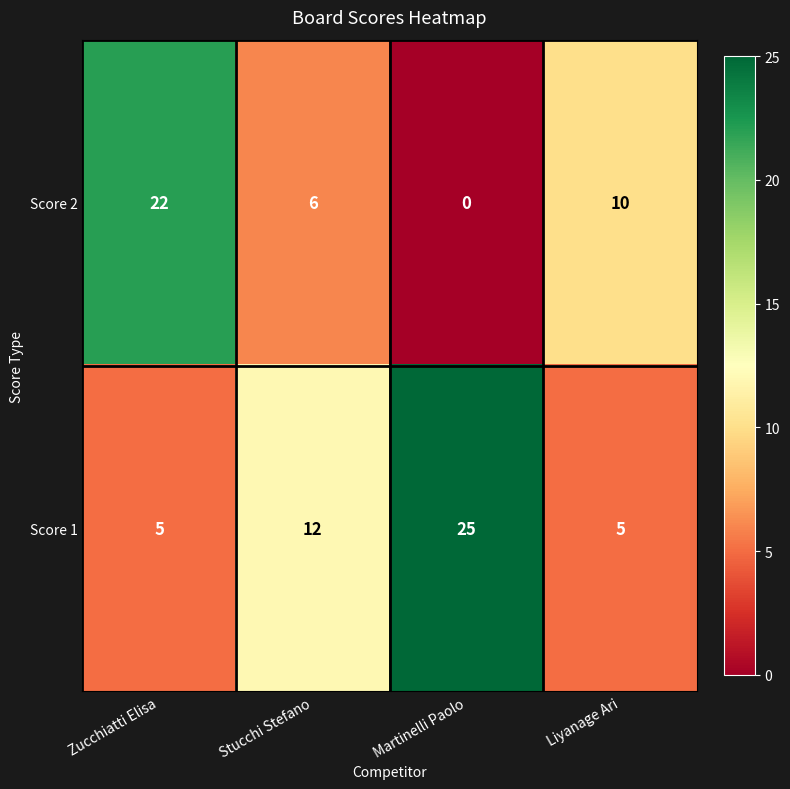

List the series in order of their peak value, lowest first.

Score 2, Score 1